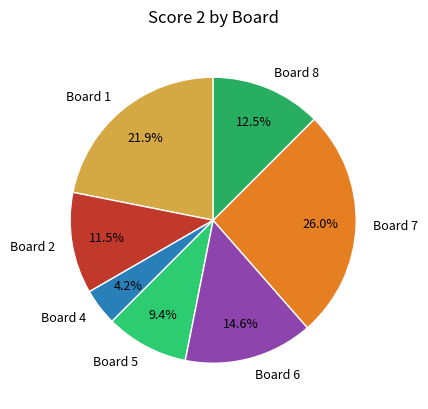

Which has a higher value, Board 2 or Board 1?

Board 1